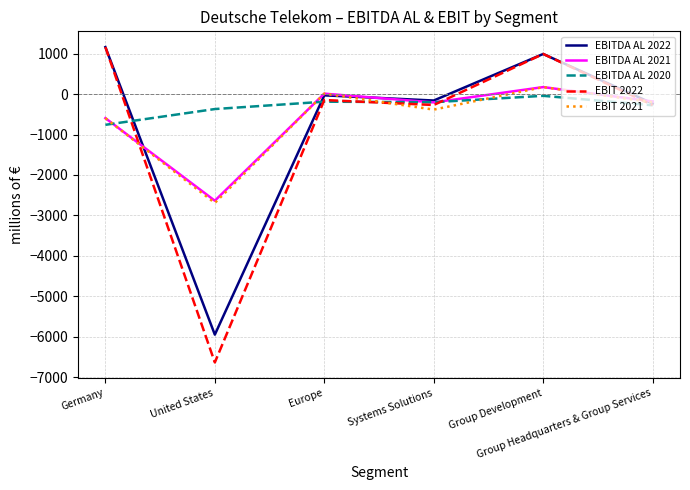

The EBITDA AL 2022 series shows 1529 at Germany. True or false?

False